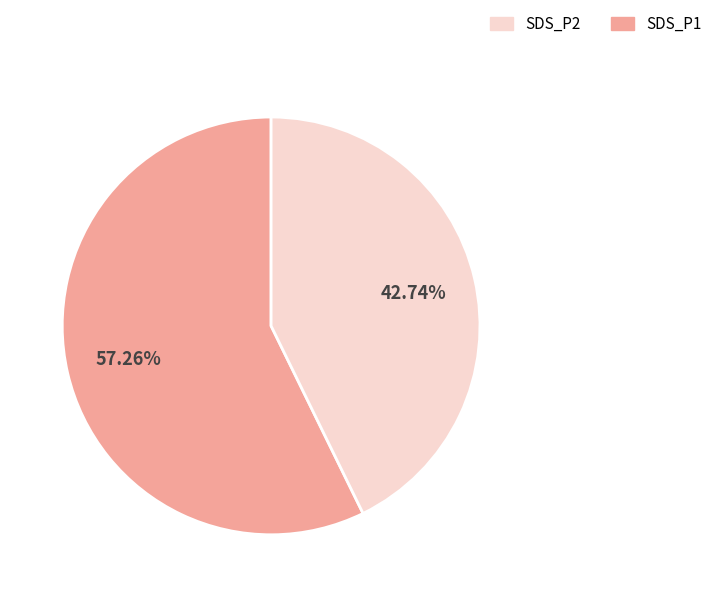

Is there any slice that represents more than half of the pie?

Yes